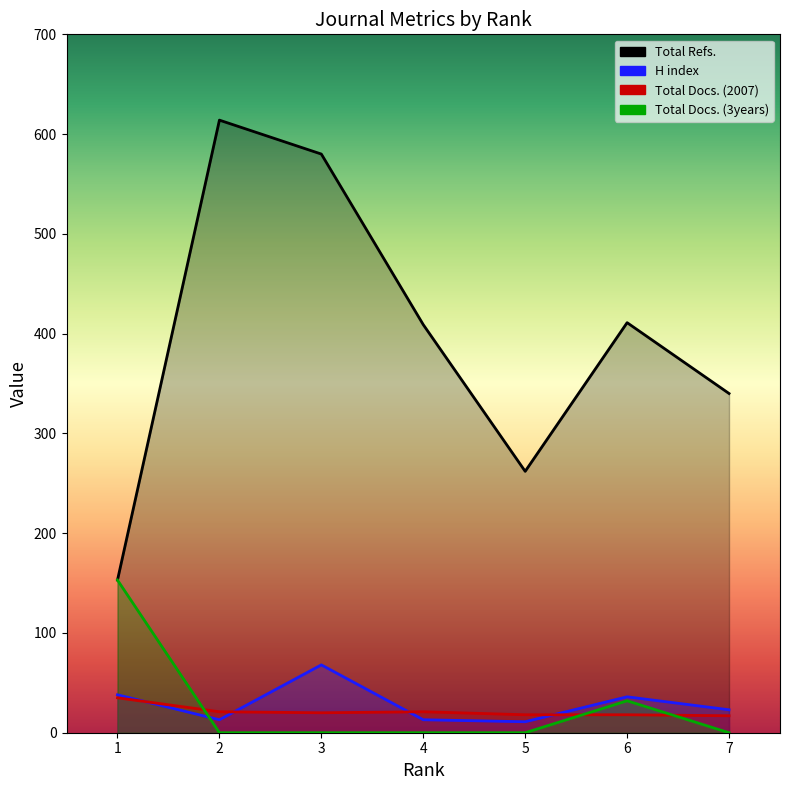

Which series has the largest total across all categories?

Total Refs.